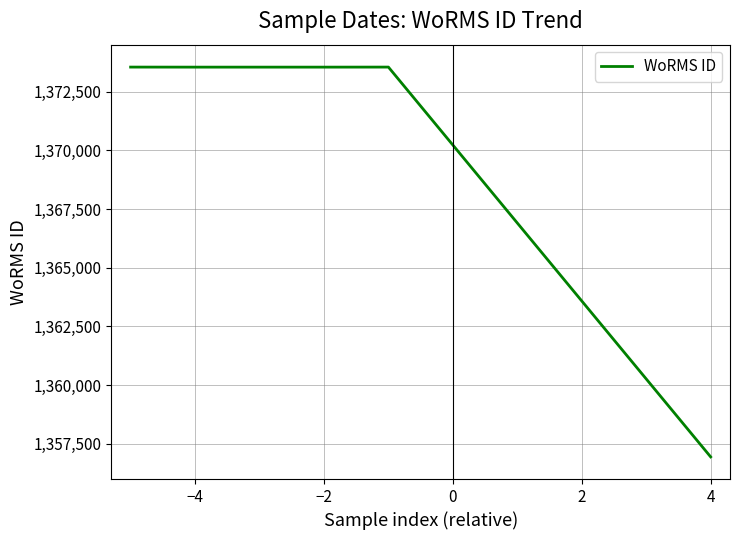

How many distinct data groups are displayed?

1